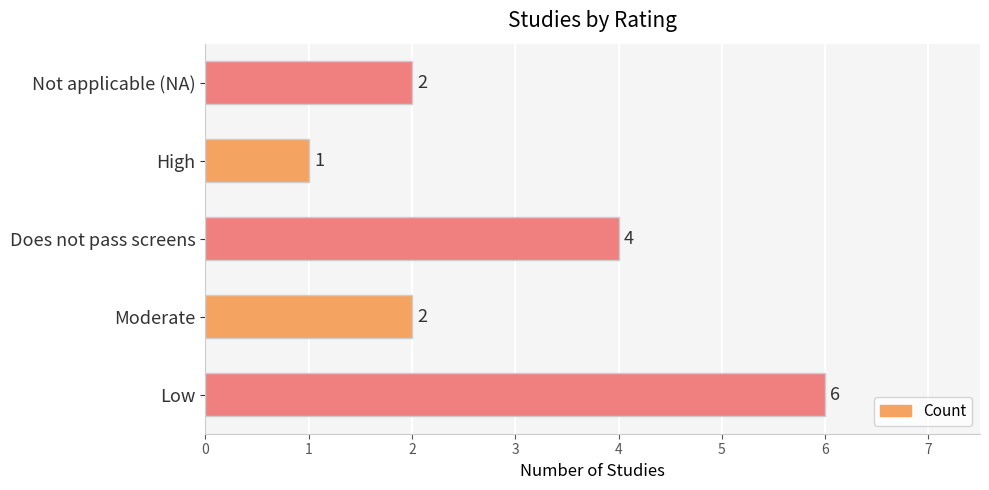

Reading bottom to top, list all the values displayed in this chart.

6	2	4	1	2